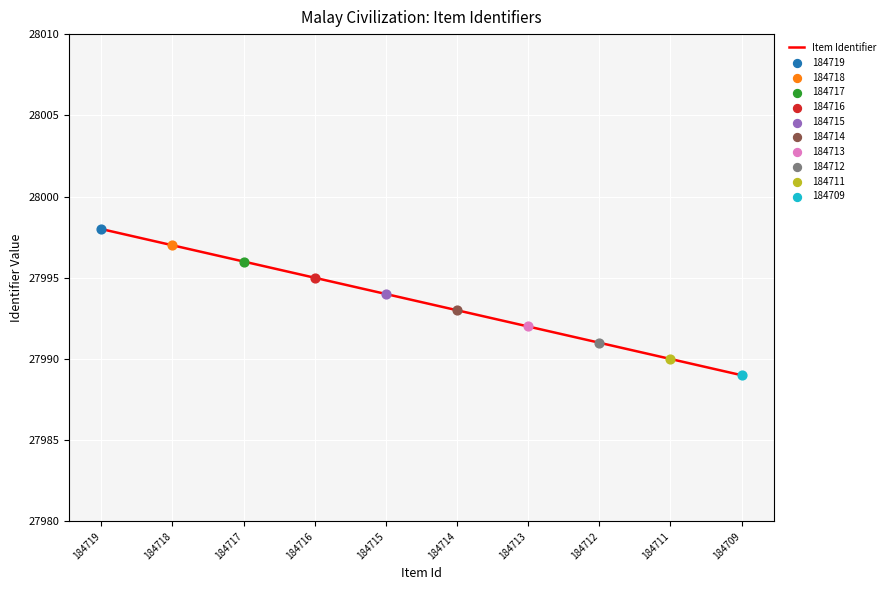

What is the ratio of the value at 184711 to the value at 184715?

1.0